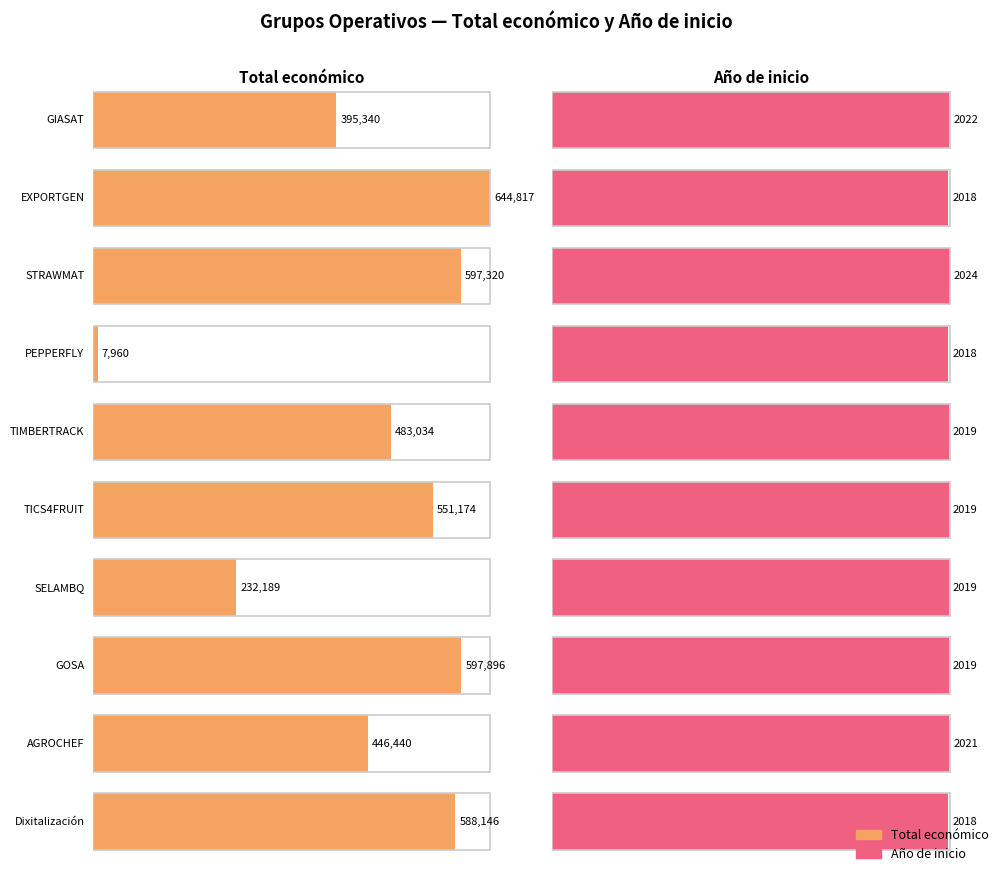

Reading left to right, transcribe all the data shown in this chart.

Total económico: GIASAT=395340	EXPORTGEN=644817	STRAWMAT=597320	PEPPERFLY=7960	TIMBERTRACK=483034	TICS4FRUIT=551174	SELAMBQ=232189	GOSA=597896	AGROCHEF=446440	Dixitalización=588146
Año de inicio: GIASAT=2022	EXPORTGEN=2018	STRAWMAT=2024	PEPPERFLY=2018	TIMBERTRACK=2019	TICS4FRUIT=2019	SELAMBQ=2019	GOSA=2019	AGROCHEF=2021	Dixitalización=2018